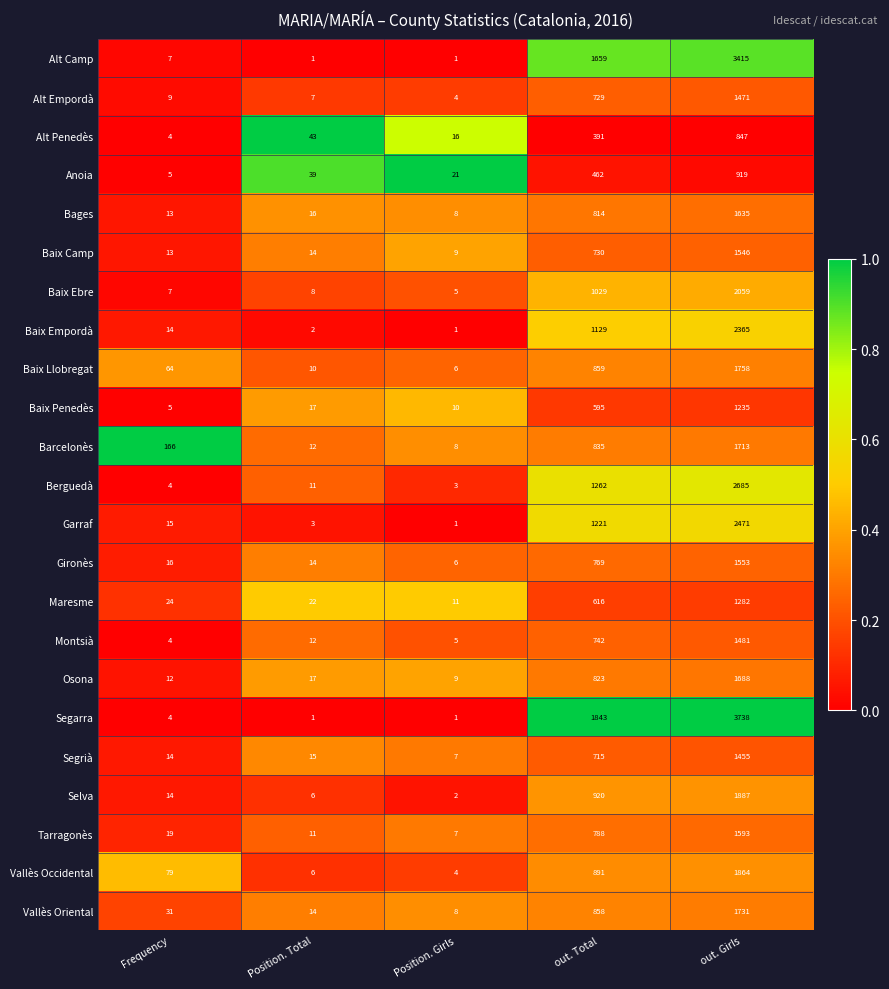

What value does the Garraf series have at out. Total?

1221